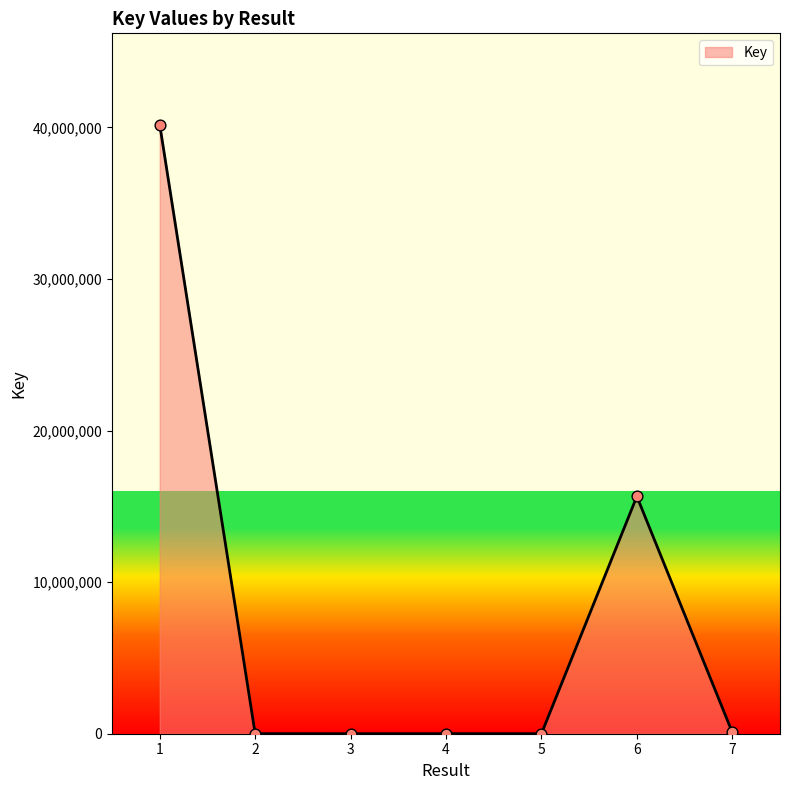

Which has a higher value, 5 or 6?

6